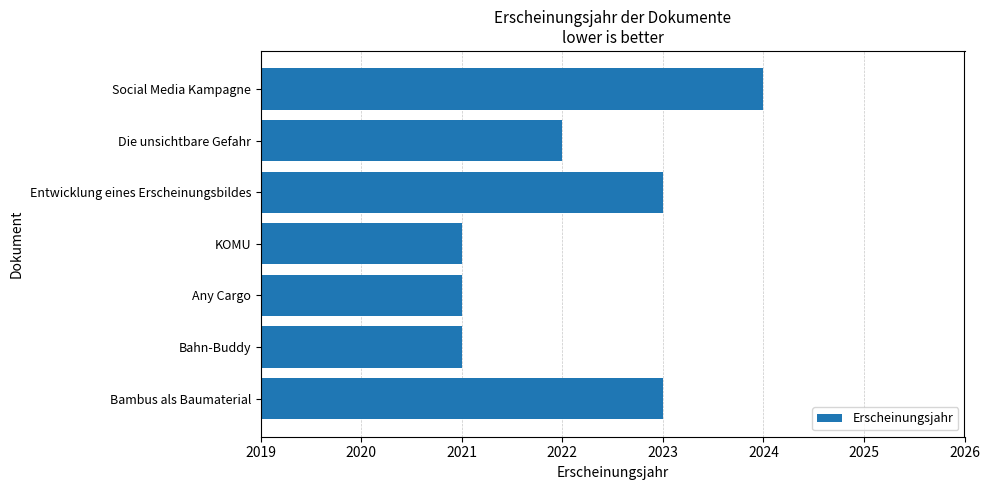

Reading bottom to top, transcribe all the data shown in this chart.

Bambus als Baumaterial=2023	Bahn-Buddy=2021	Any Cargo=2021	KOMU=2021	Entwicklung eines Erscheinungsbildes=2023	Die unsichtbare Gefahr=2022	Social Media Kampagne=2024